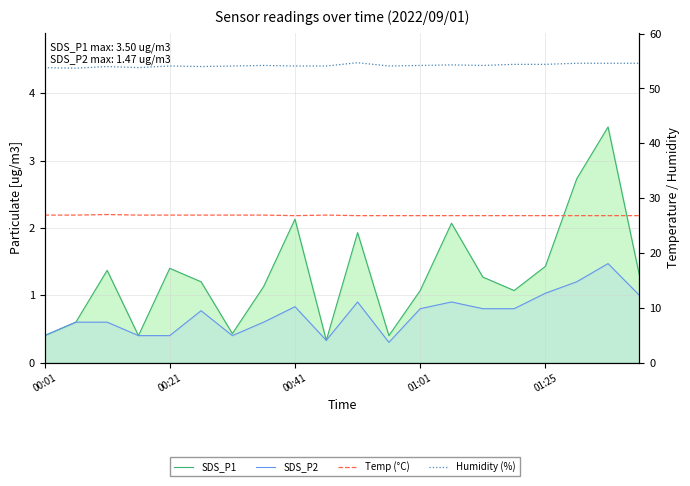

At which category does Temp (°C) reach its first local valley?

00:41